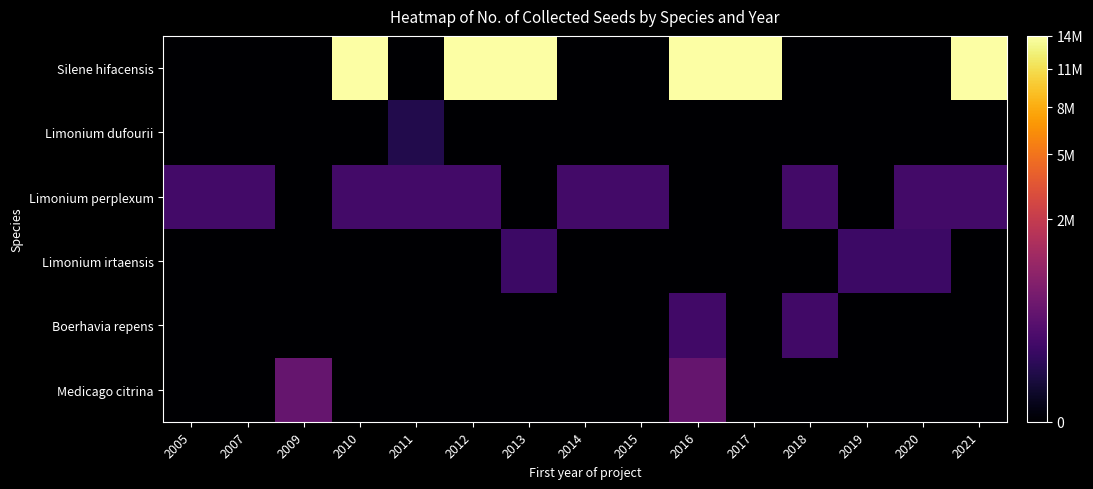

Reading right to left, what are all the values shown in this chart?

Silene hifacensis: 2021=14008258	2020=0	2019=0	2018=0	2017=14008258	2016=14008258	2015=0	2014=0	2013=14008258	2012=14008258	2011=0	2010=14008258	2009=0	2007=0	2005=0
Limonium dufourii: 2021=0	2020=0	2019=0	2018=0	2017=0	2016=0	2015=0	2014=0	2013=0	2012=0	2011=87962	2010=0	2009=0	2007=0	2005=0
Limonium perplexum: 2021=262847	2020=262847	2019=0	2018=262847	2017=0	2016=0	2015=262847	2014=262847	2013=0	2012=262847	2011=262847	2010=262847	2009=0	2007=262847	2005=262847
Limonium irtaensis: 2021=0	2020=223317	2019=223317	2018=0	2017=0	2016=0	2015=0	2014=0	2013=223317	2012=0	2011=0	2010=0	2009=0	2007=0	2005=0
Boerhavia repens: 2021=0	2020=0	2019=0	2018=251131	2017=0	2016=251131	2015=0	2014=0	2013=0	2012=0	2011=0	2010=0	2009=0	2007=0	2005=0
Medicago citrina: 2021=0	2020=0	2019=0	2018=0	2017=0	2016=618929	2015=0	2014=0	2013=0	2012=0	2011=0	2010=0	2009=618929	2007=0	2005=0